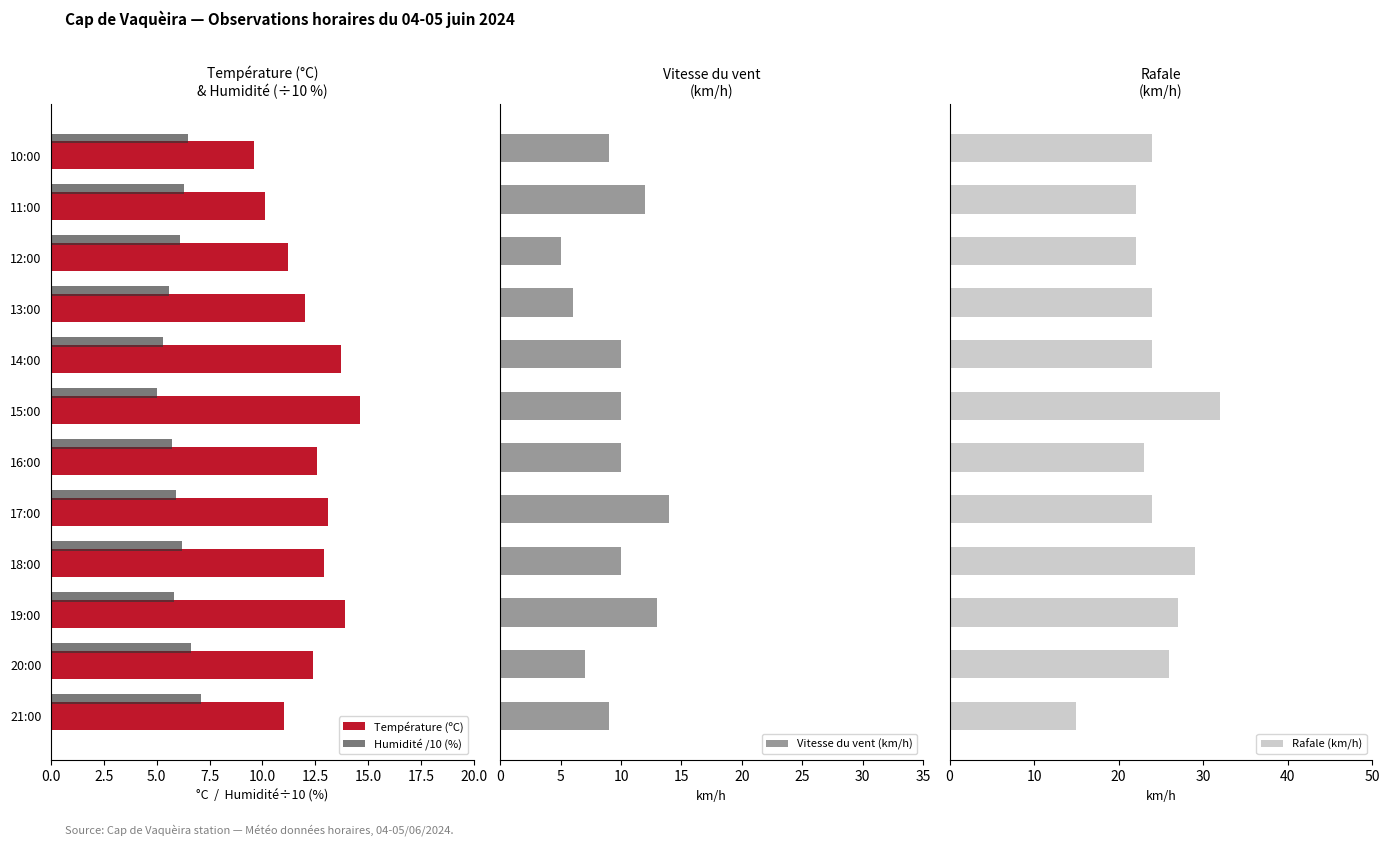

What is the sum of all Rafale (km/h) values?

292